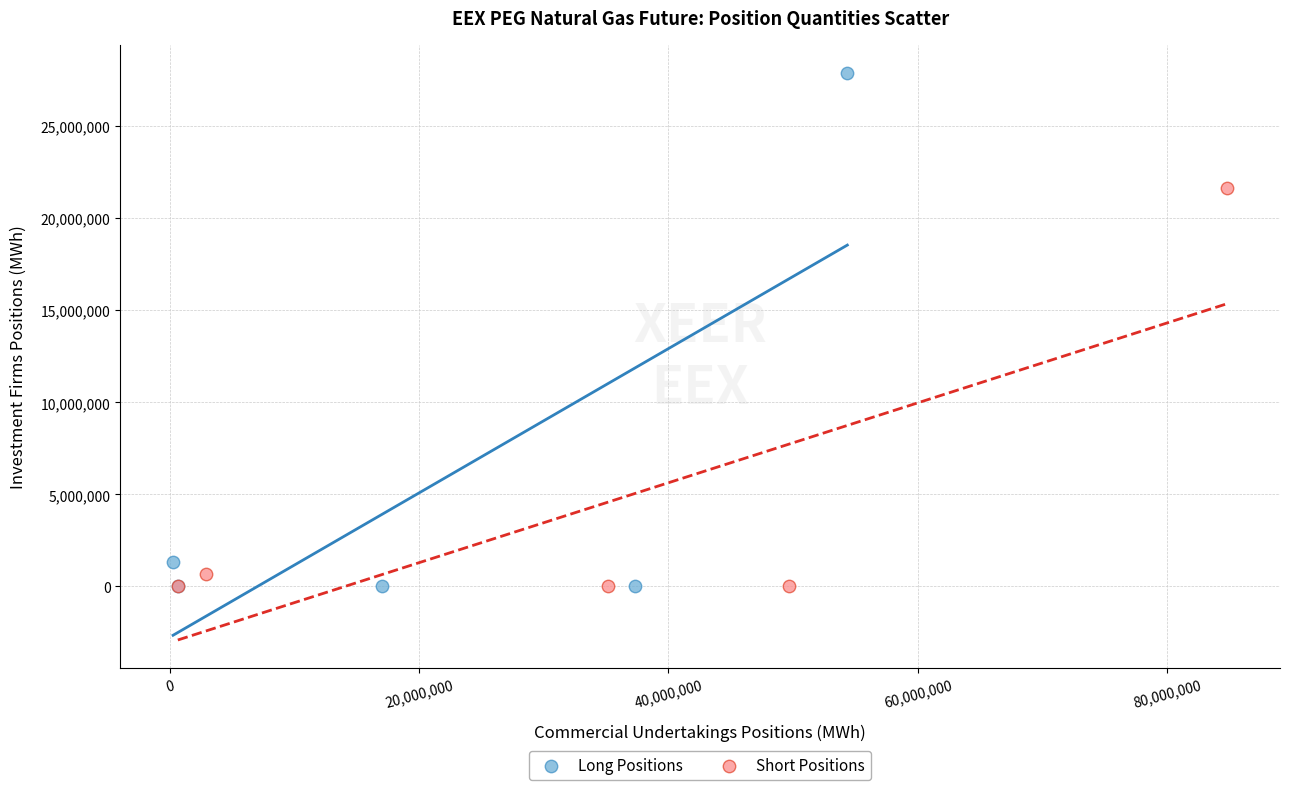

Which series reaches the maximum Y coordinate?

Long Positions